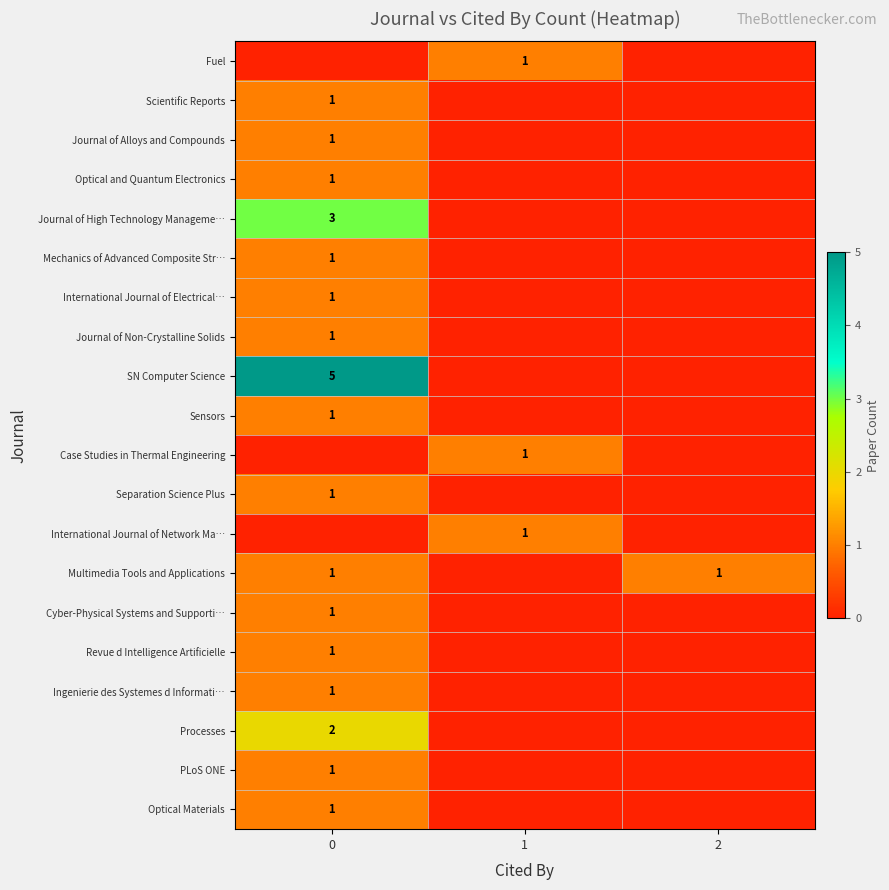

The Mechanics of Advanced Composite Str… series shows 1 at 0. True or false?

True